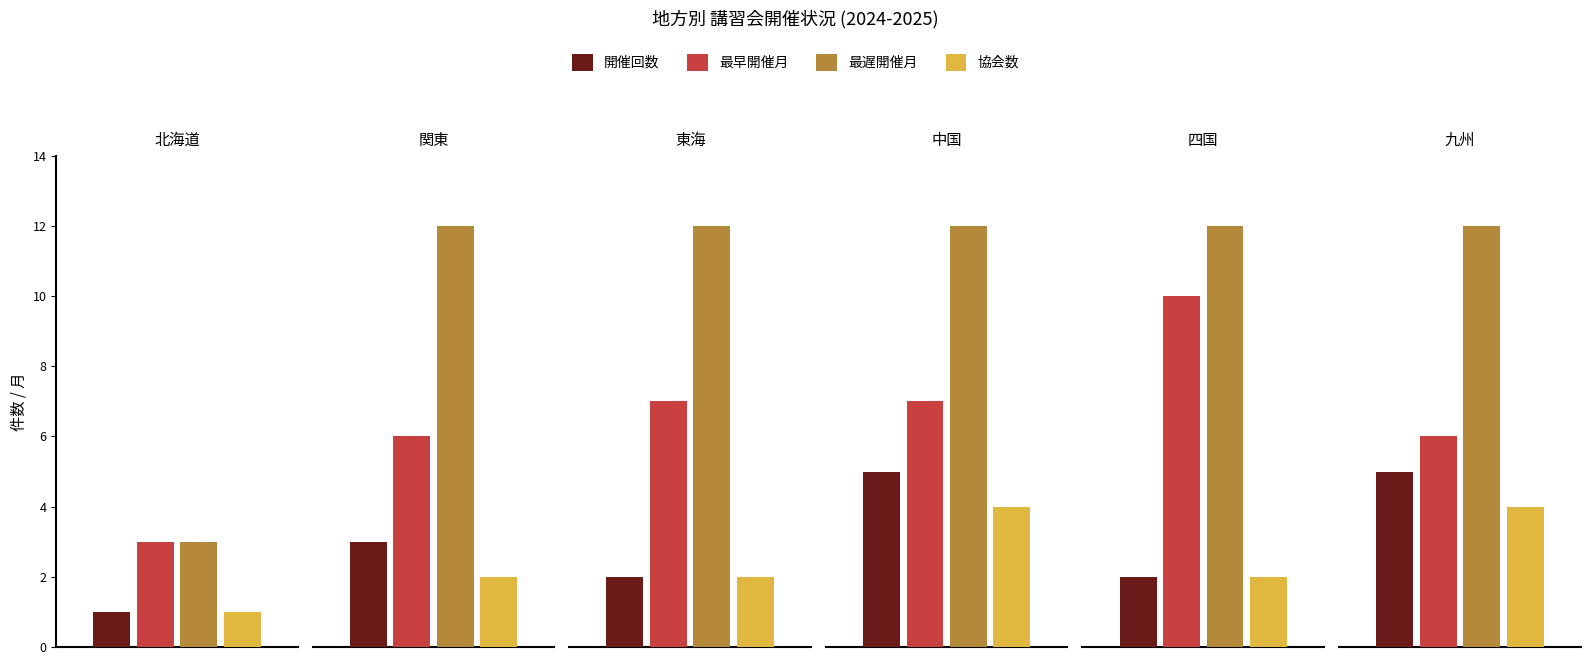

Rank the series at 九州 from highest to lowest value.

最遅開催月, 最早開催月, 開催回数, 協会数